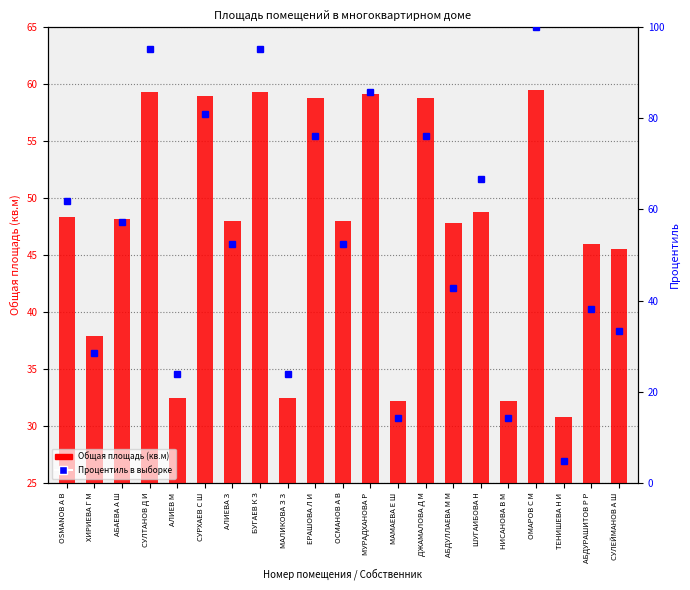

True or false: Процентиль в выборке has a value of 57.1 at АБАЕВА А Ш.

True